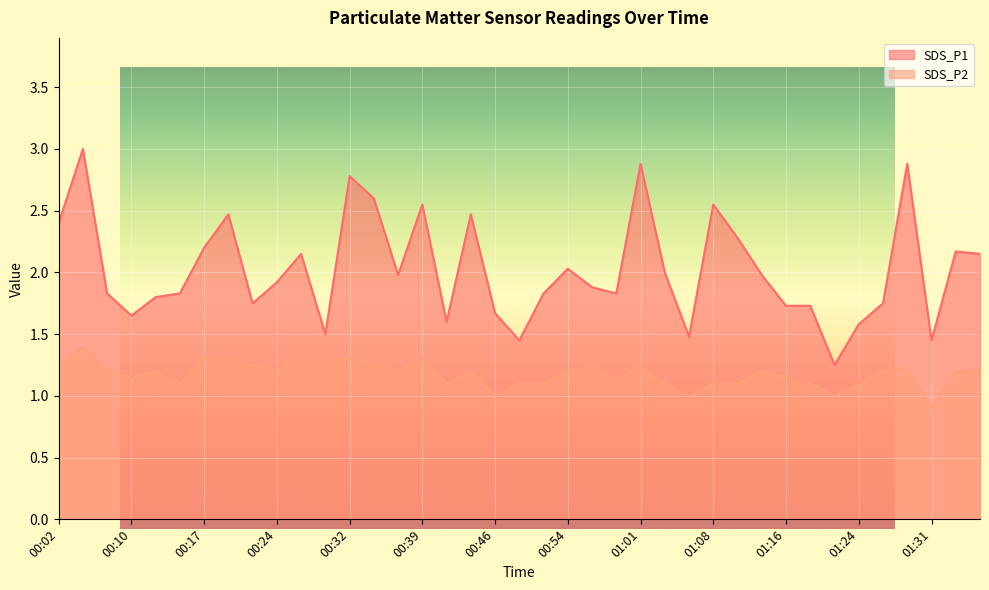

Is it true that SDS_P2 equals 0.7 at 01:29?

False